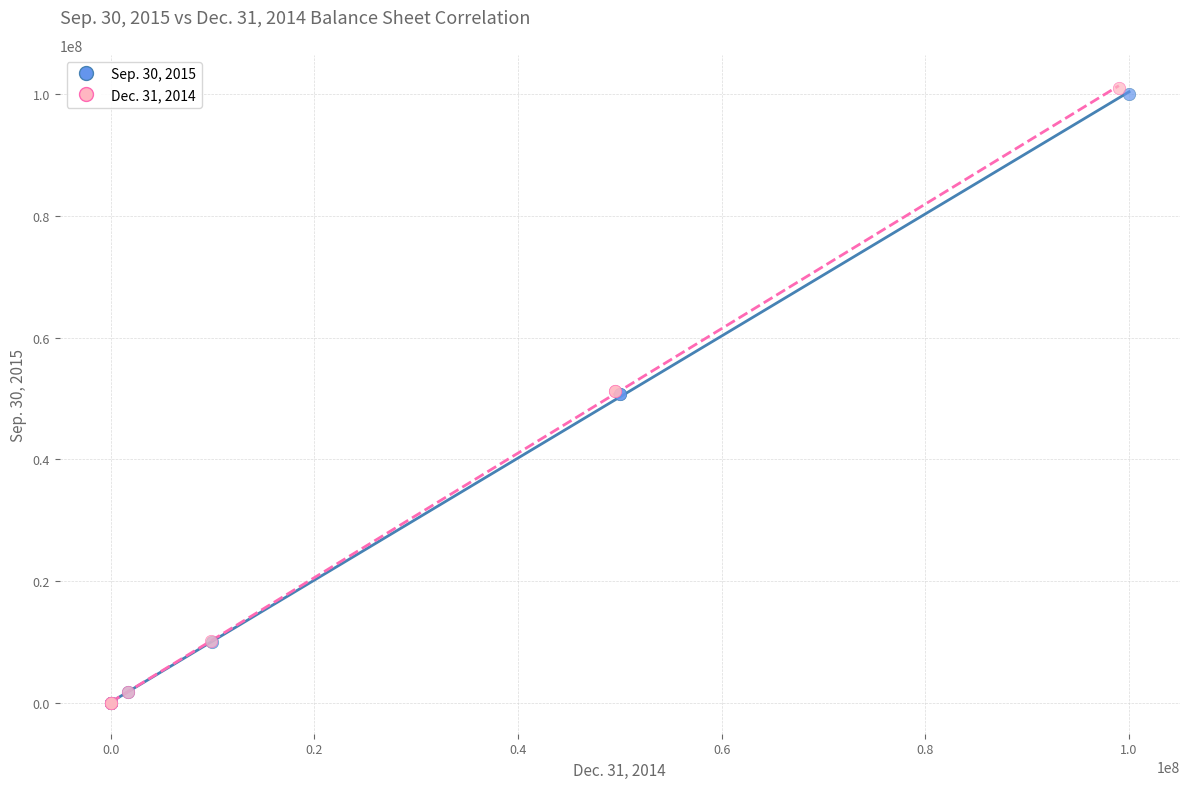

Which series has the largest Y range (max minus min)?

Dec. 31, 2014